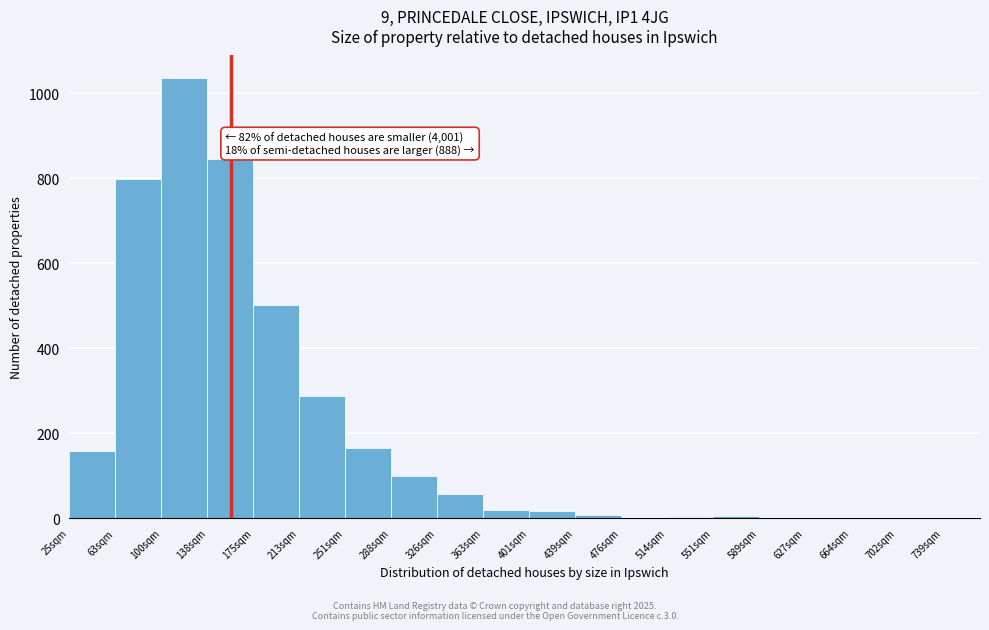

What is the change in value from 100sqm to 175sqm?

-535